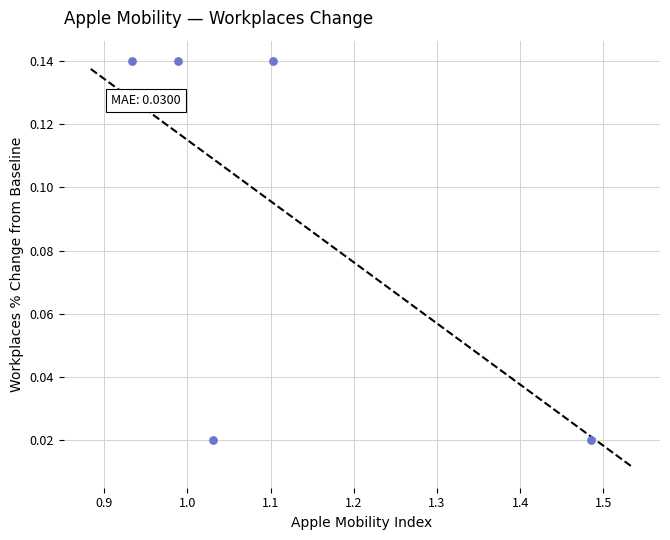

What is the range of X values (max minus min)?

0.6